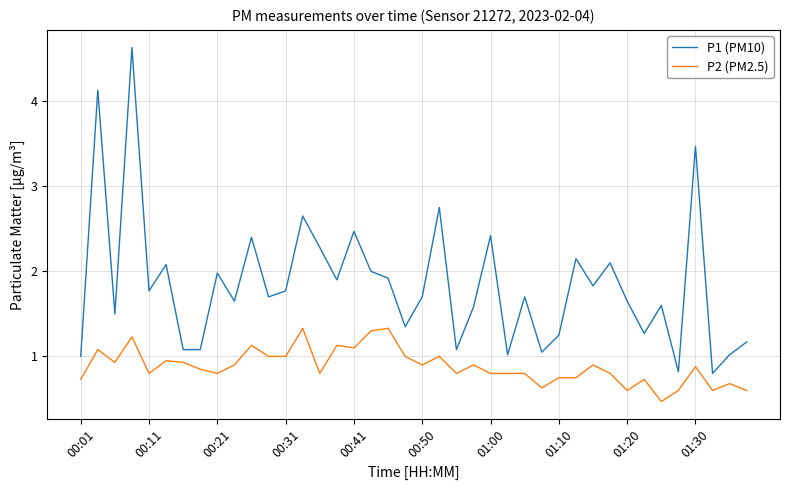

What is the greatest value displayed?

4.6